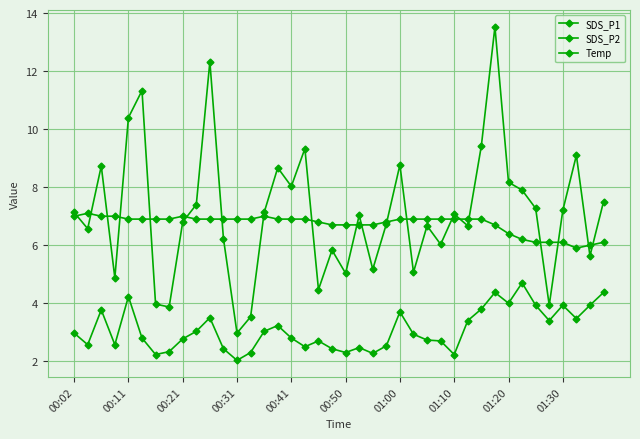

True or false: SDS_P2 and Temp cross at least once.

False